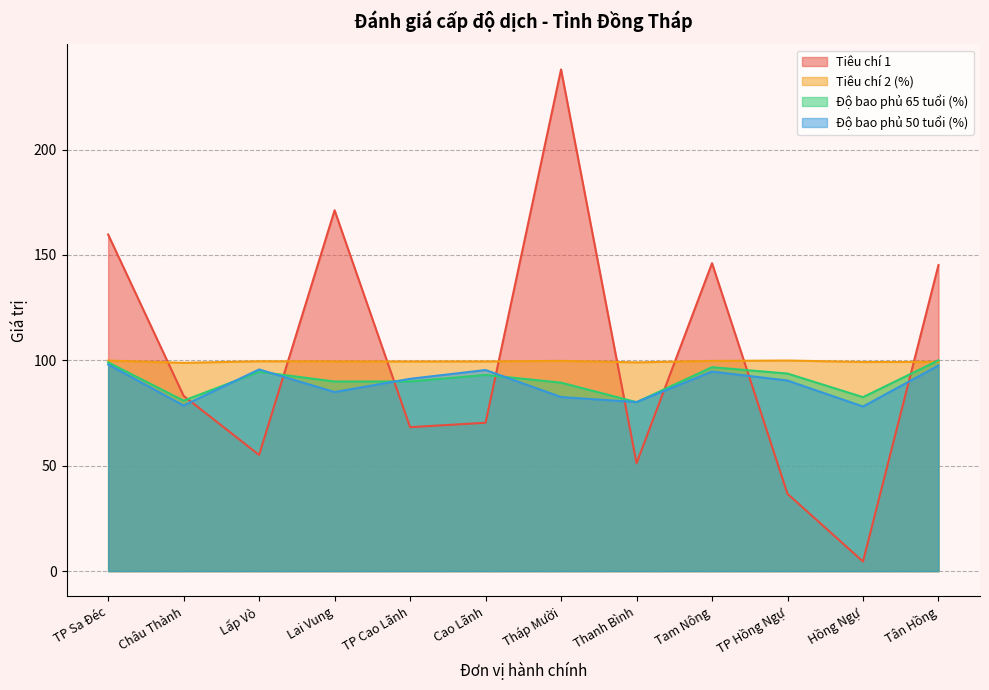

What is the sum of all Tiêu chí 2 (%) values?

1193.3